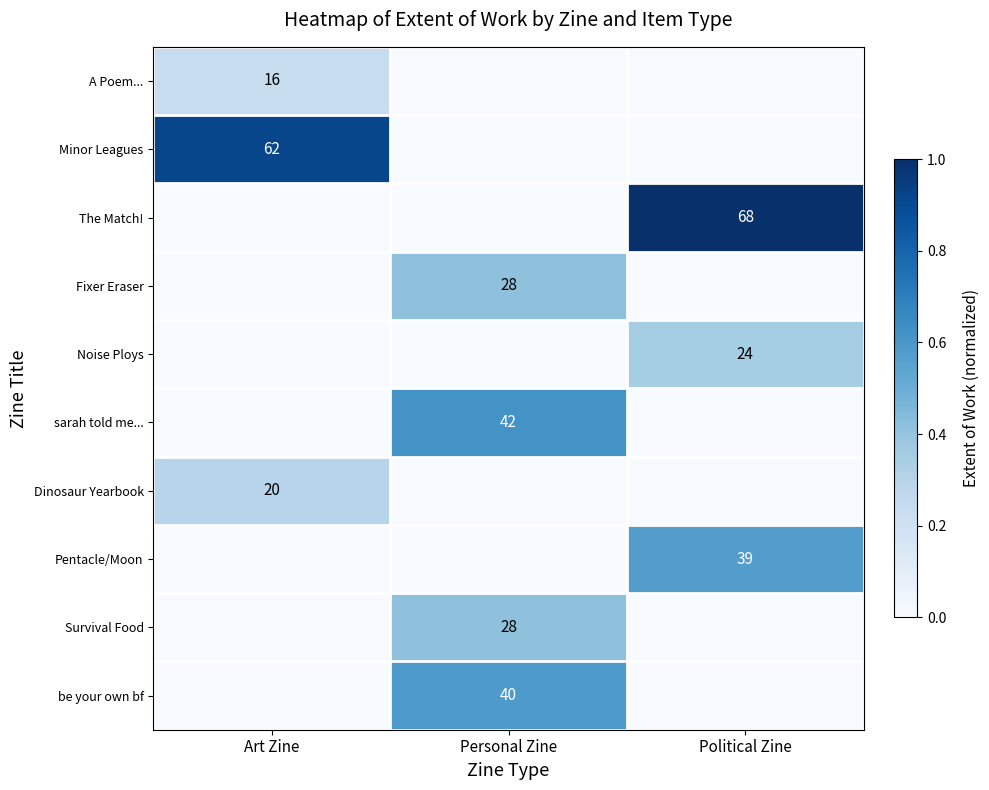

What is the difference between the highest and lowest values at Personal Zine?

0.6